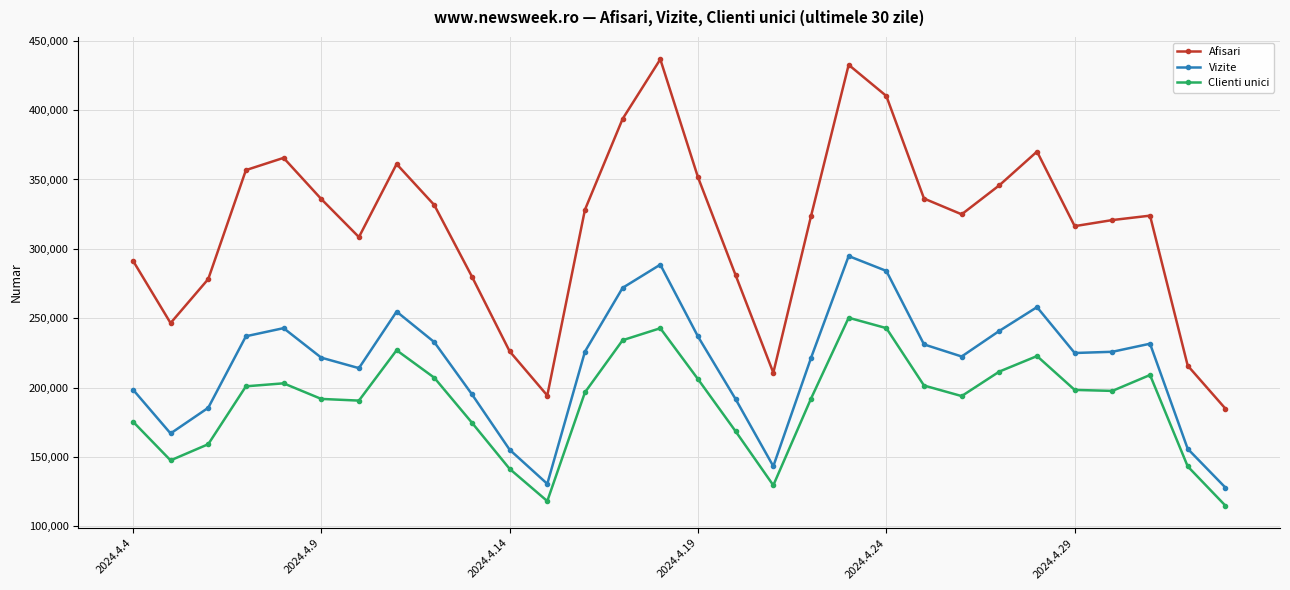

Which series has the widest spread of values?

Afisari